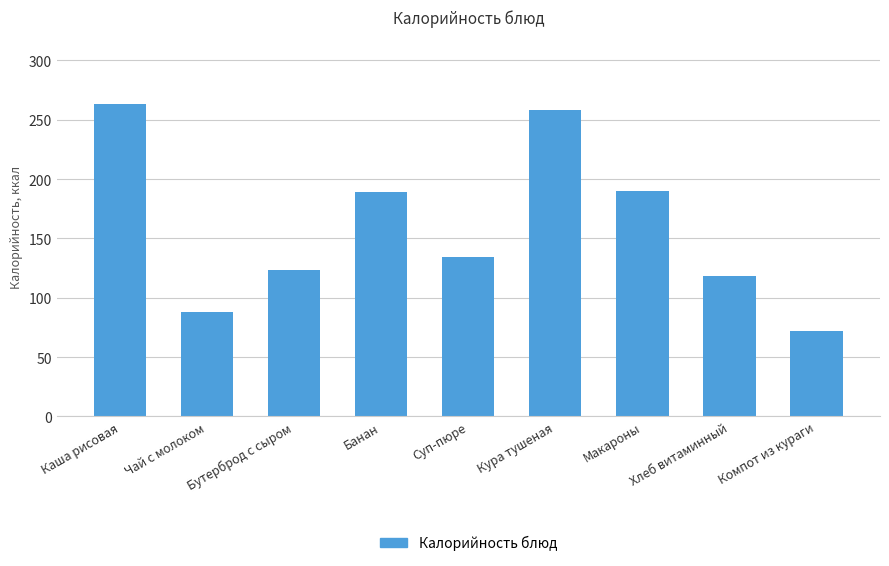

What is the value of the 3rd bar from the left?

123.0